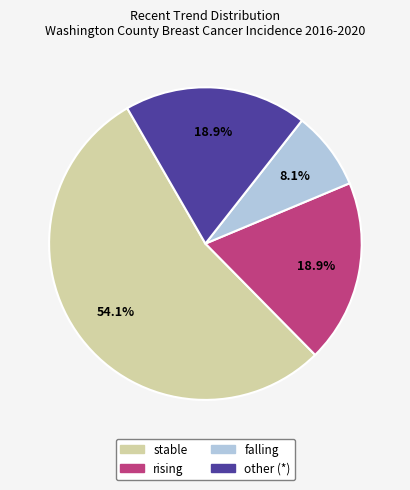

Is it true that rising is 19% of the pie?

True